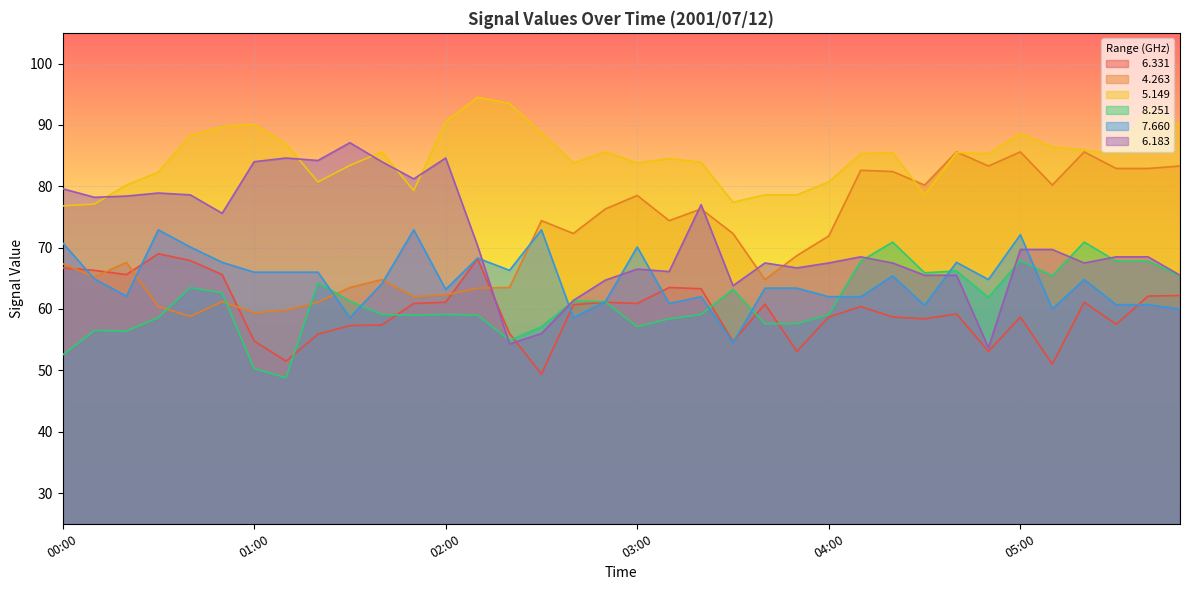

Between 05:10 and 05:20, which series saw the biggest shift?

  6.331